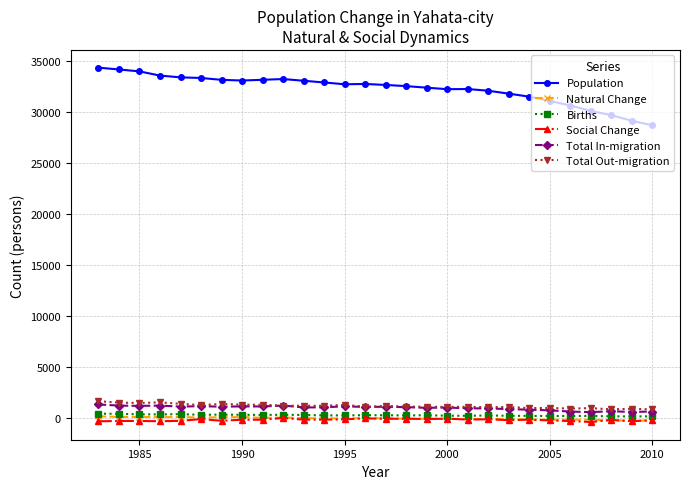

What is the maximum value shown in the chart?

34321